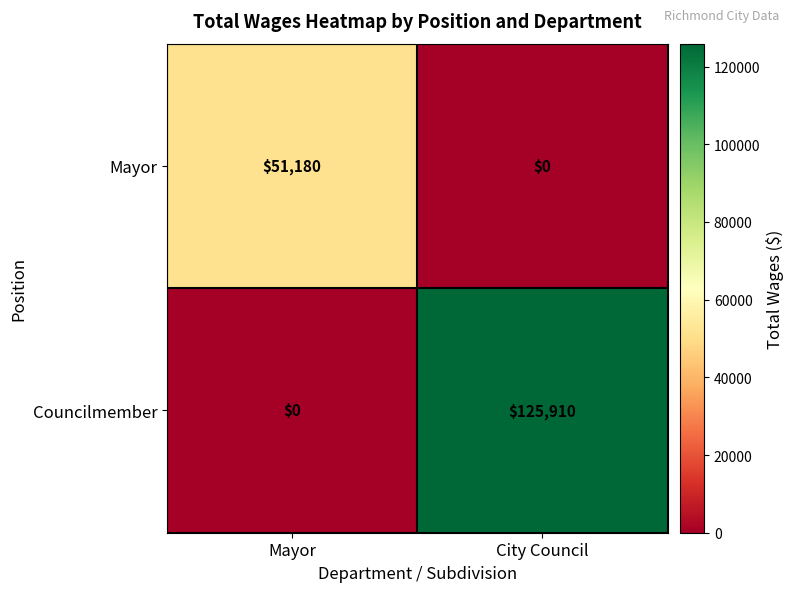

At Mayor, list the series in order from smallest to largest.

Councilmember, Mayor